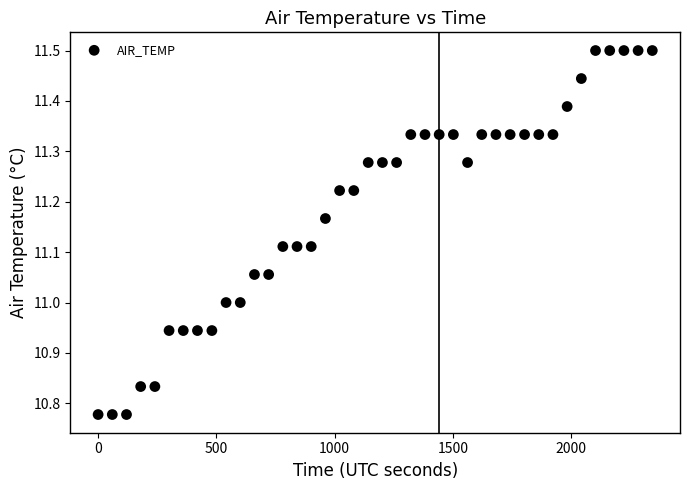

What is the range of Y values (max minus min)?

0.7